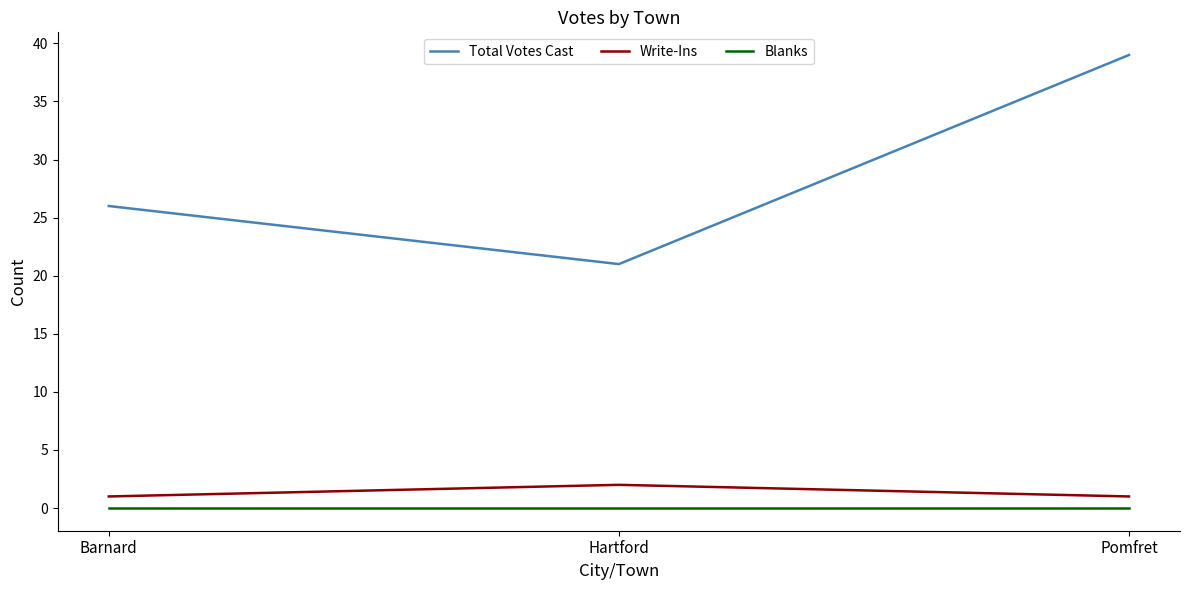

Is it true that Total Votes Cast equals 35 at Hartford?

False